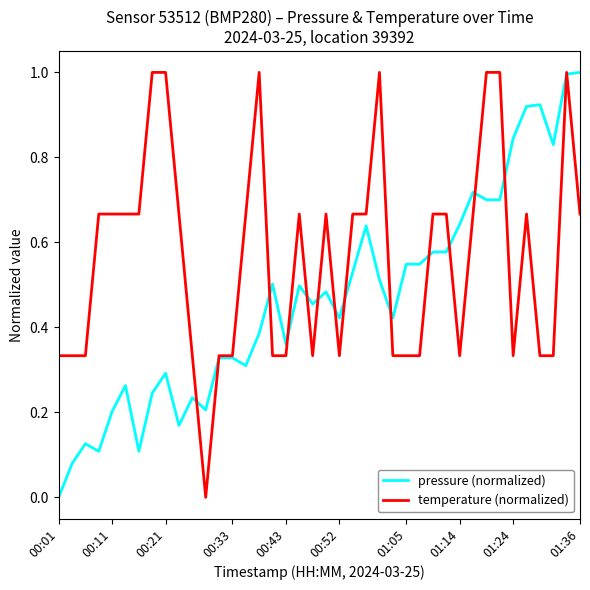

After their last crossing, which series has the higher values: pressure (normalized) or temperature (normalized)?

pressure (normalized)